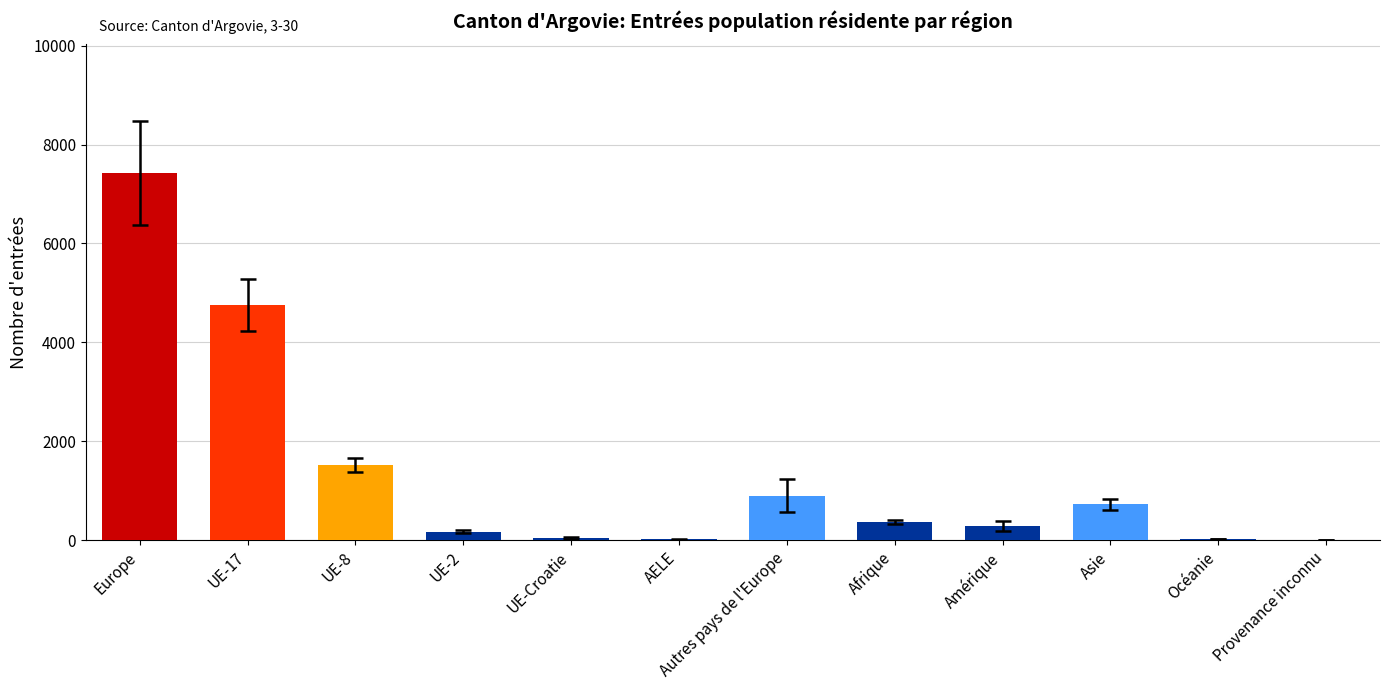

What is the greatest value displayed?

7425